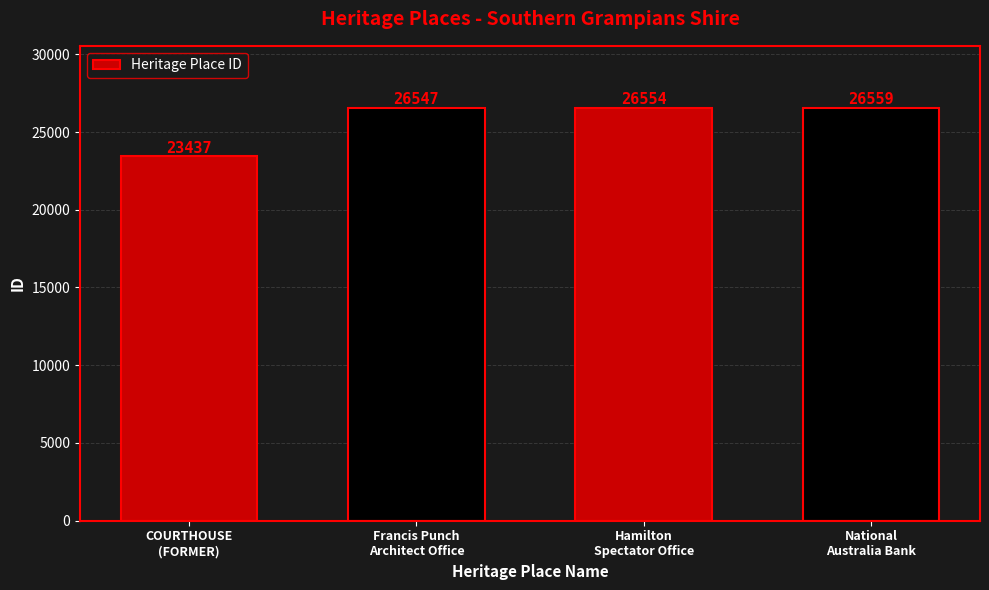

Rank the categories by value from lowest to highest.

COURTHOUSE
(FORMER), Francis Punch
Architect Office, Hamilton
Spectator Office, National
Australia Bank